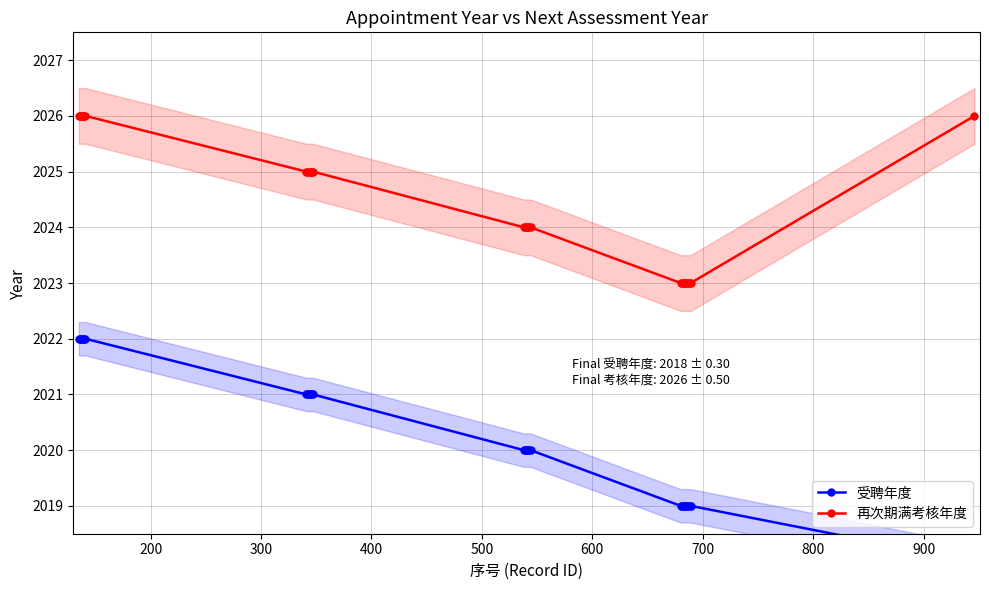

Is the value of 再次期满考核年度 at 500 greater than the value of 受聘年度 at 600?

Yes